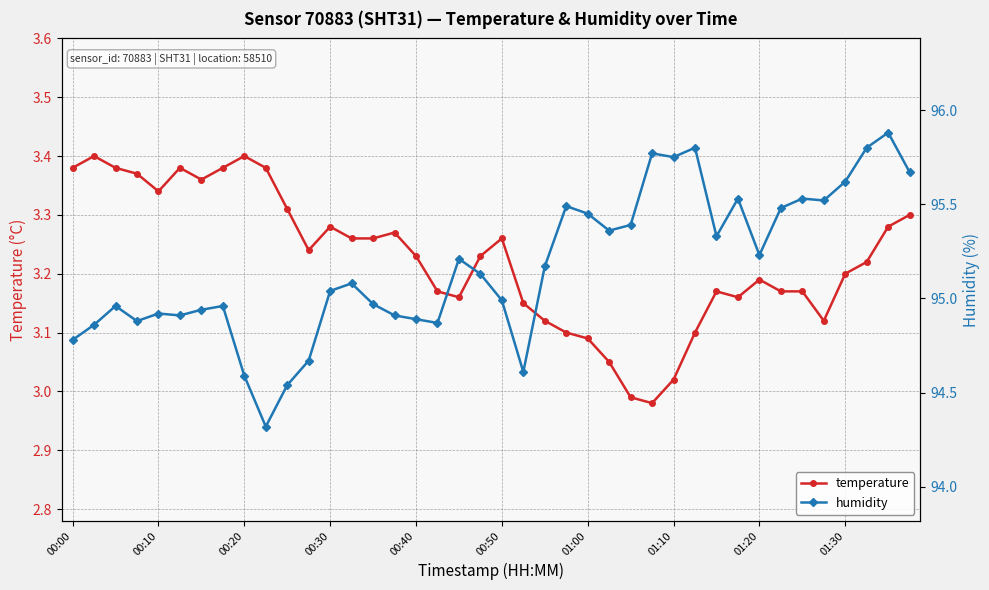

Rank the series by their maximum value, from highest to lowest.

humidity, temperature